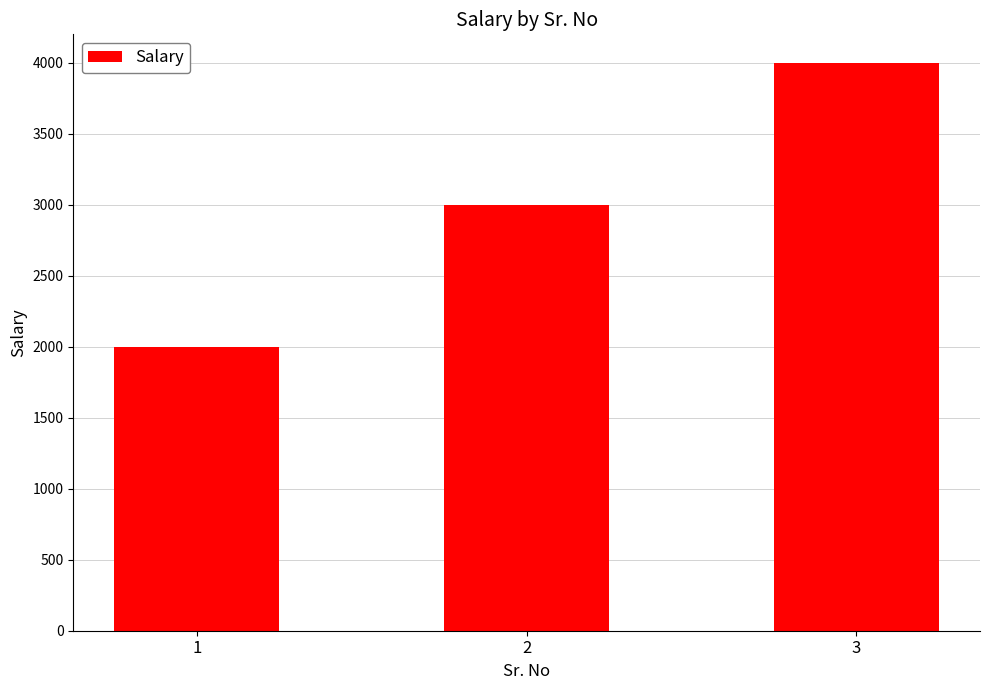

True or false: the data shows 1996 at 3.

False